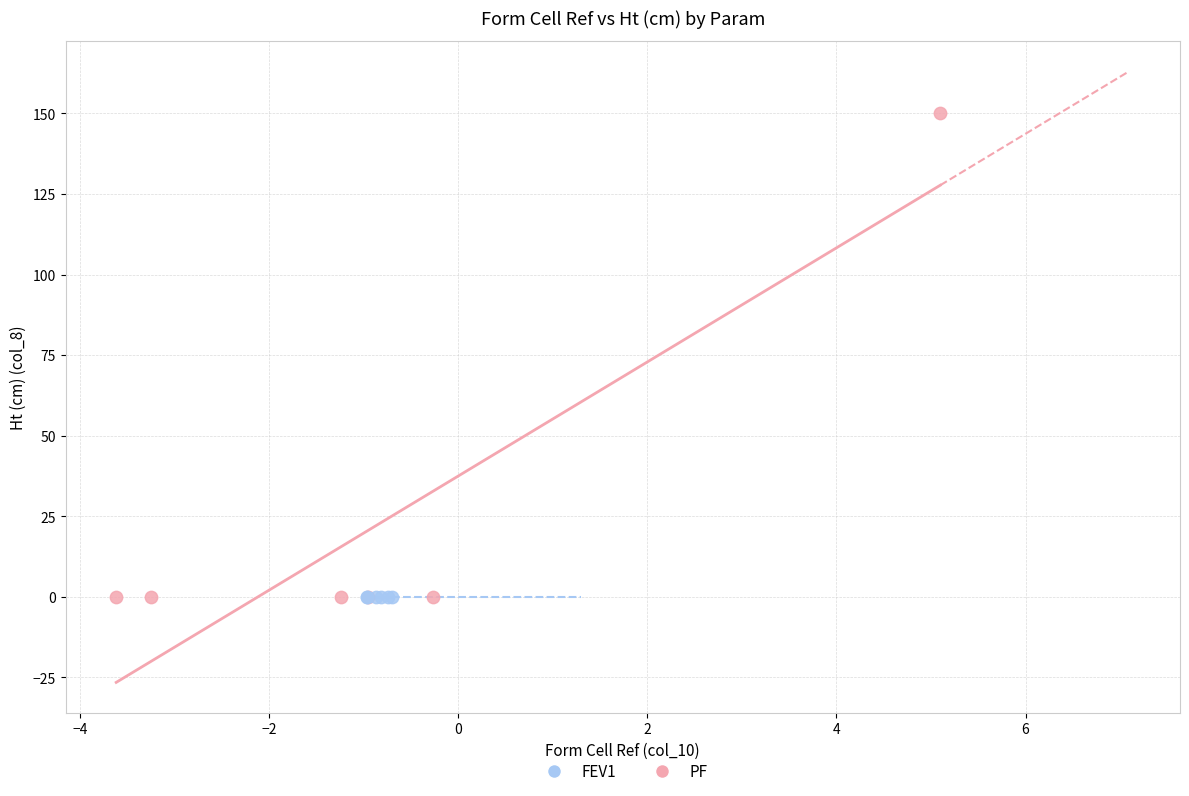

Which series contains the highest Y value?

PF